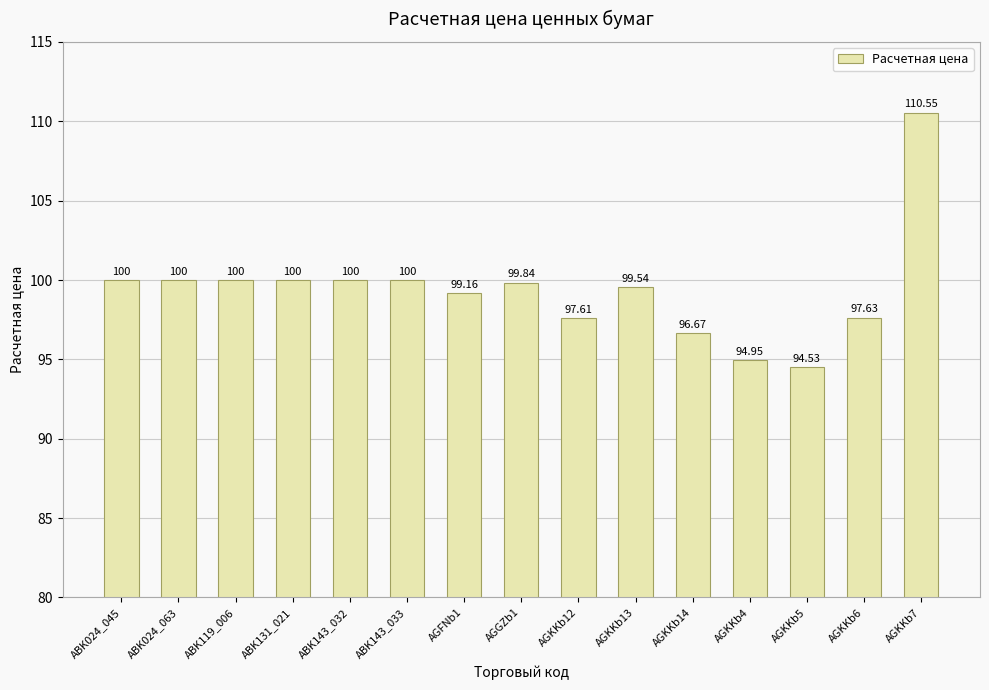

What is the average value?

99.4